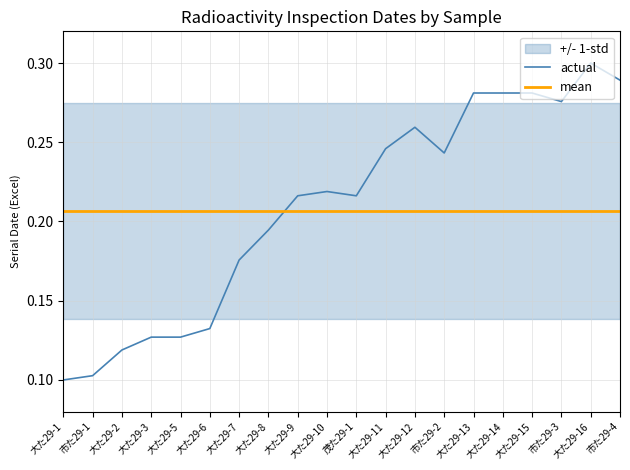

How many interior local peaks does the actual series have?

3